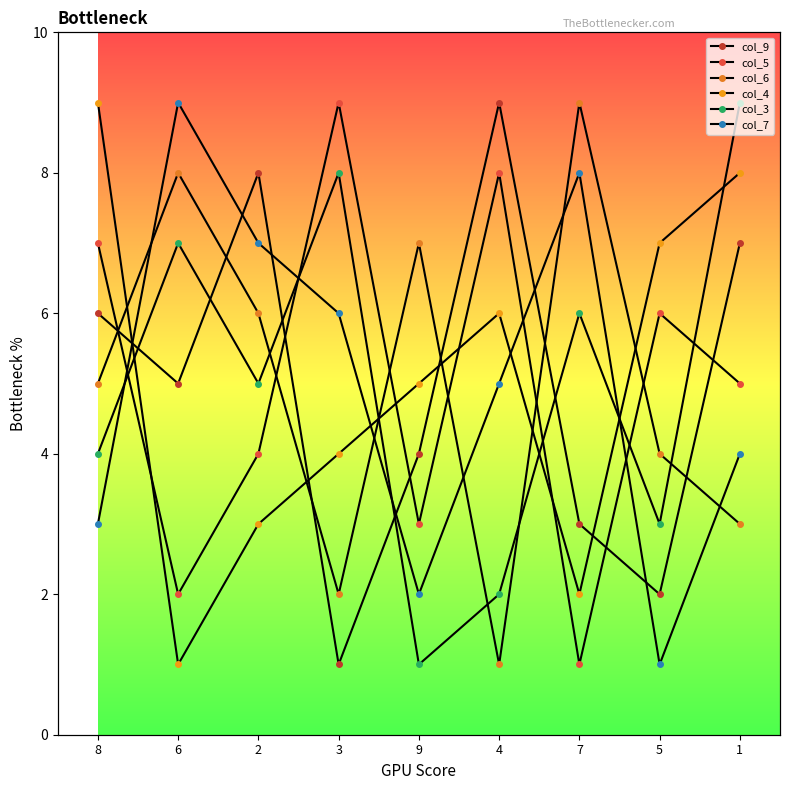

True or false: col_7 has more than 1 interior local peaks.

True